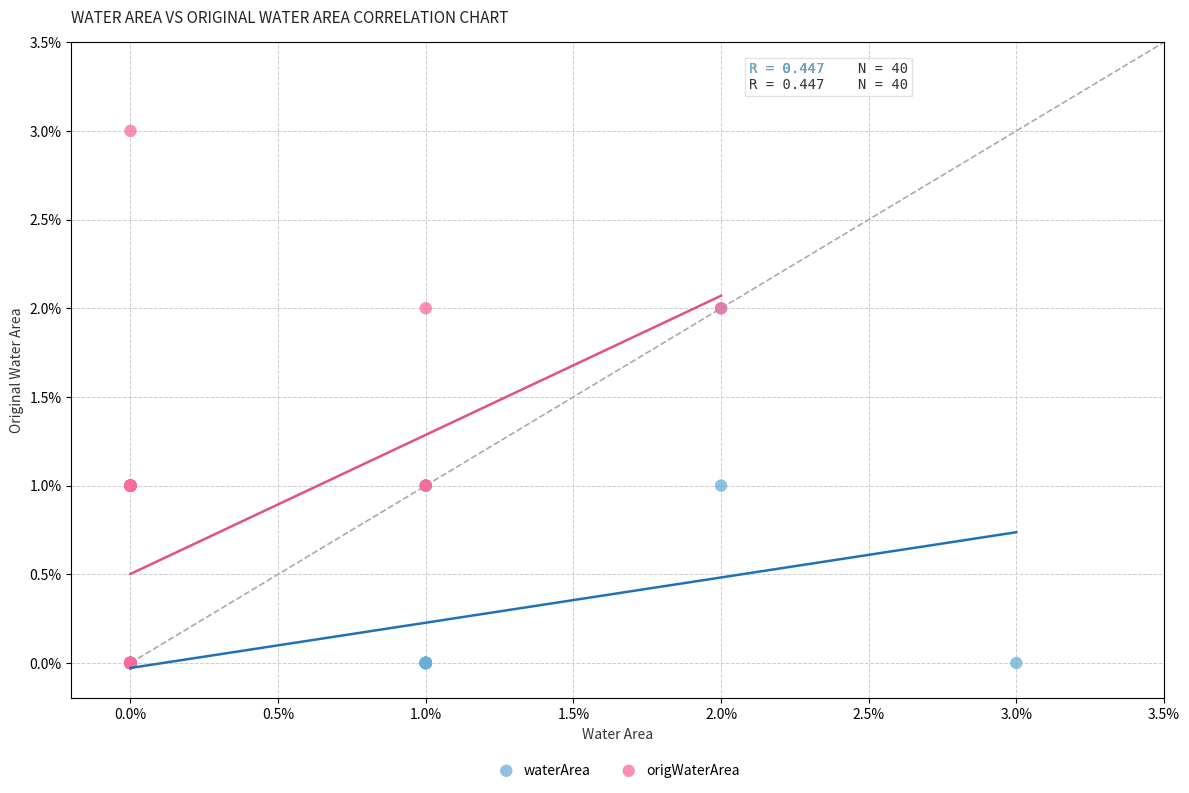

What are all the series names shown in the legend?

waterArea, origWaterArea